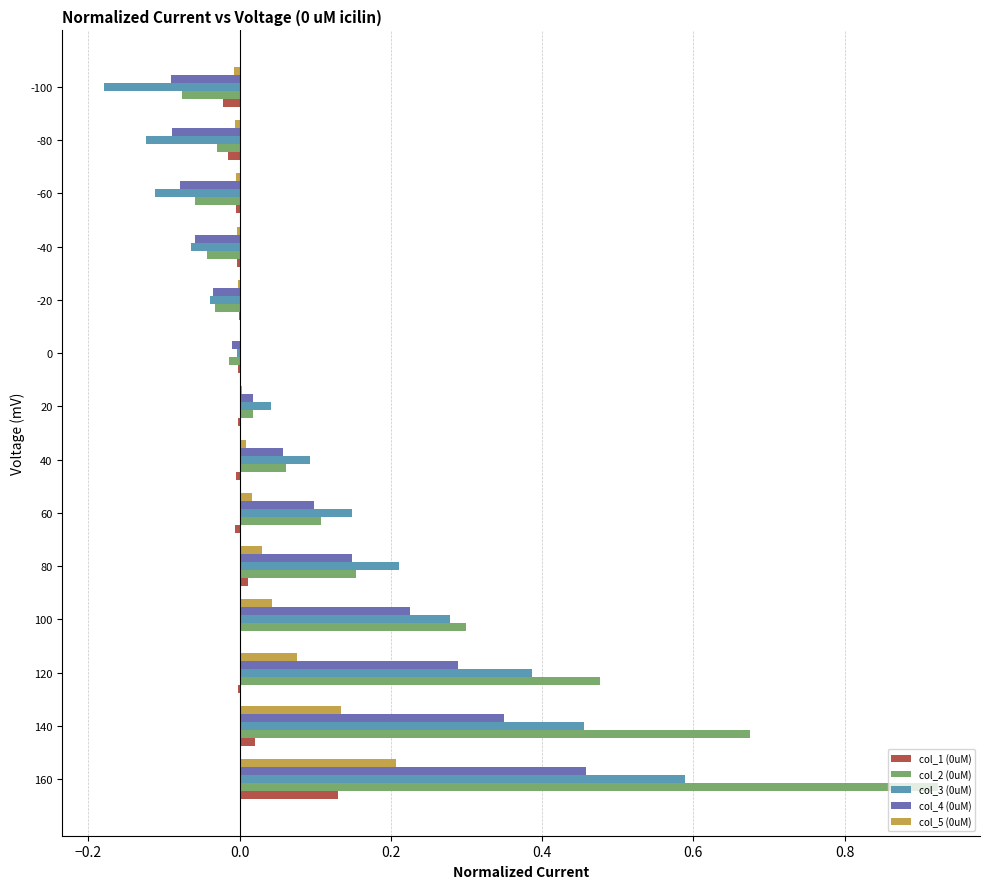

Which category has the highest value across all series?

160